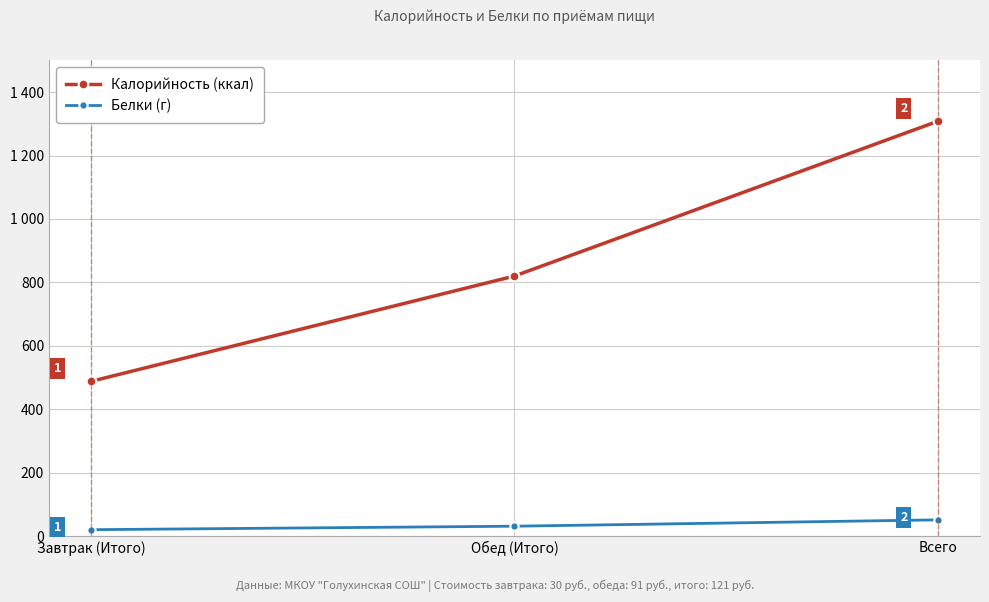

What is the label of the 3rd point from the left?

Всего